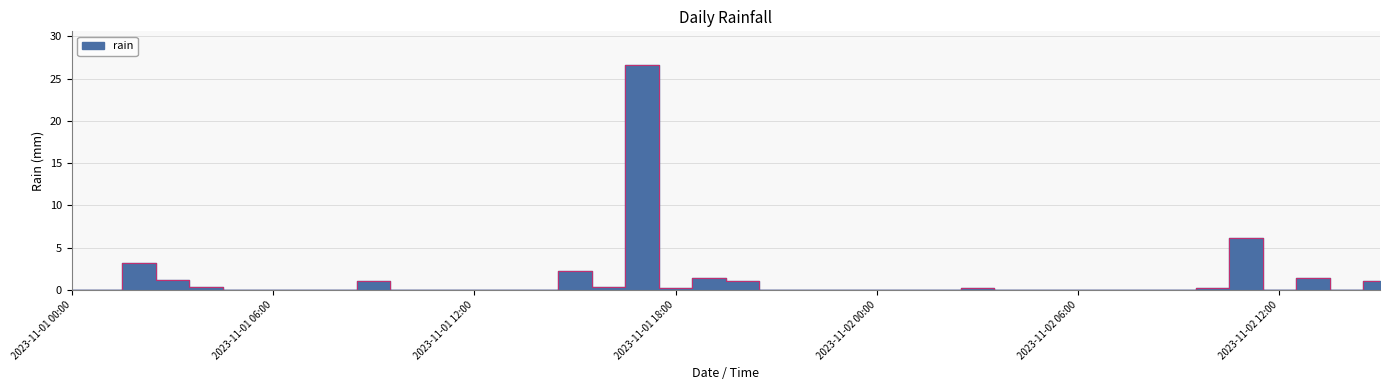

True or false: the data has more than 2 interior local peaks.

True